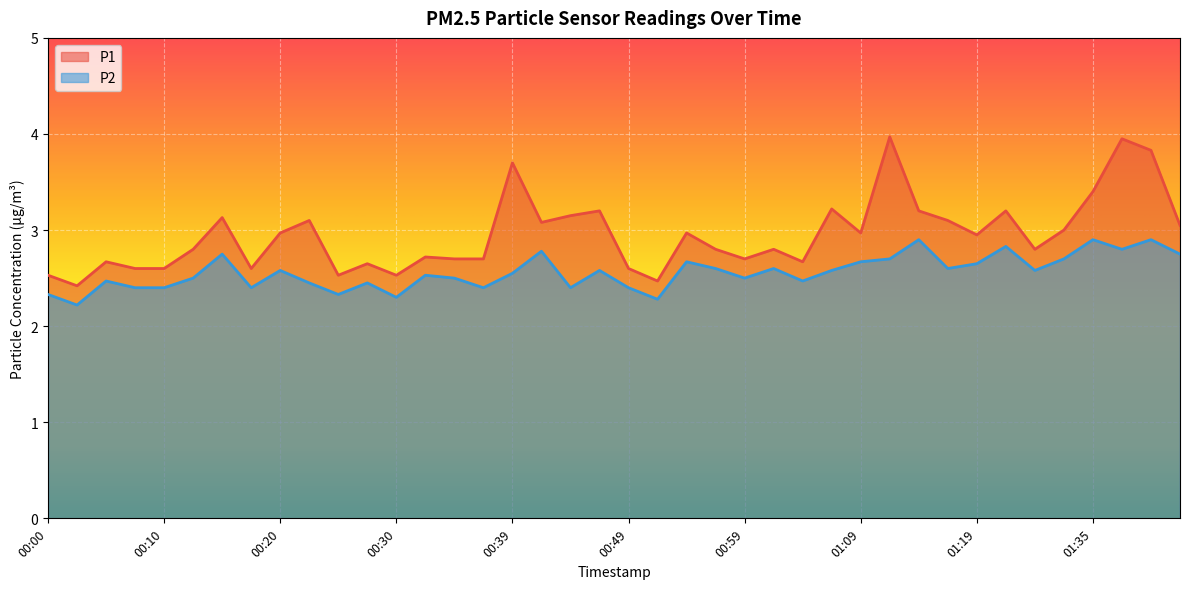

True or false: P1 has a value of 2.6 at 00:49.

True